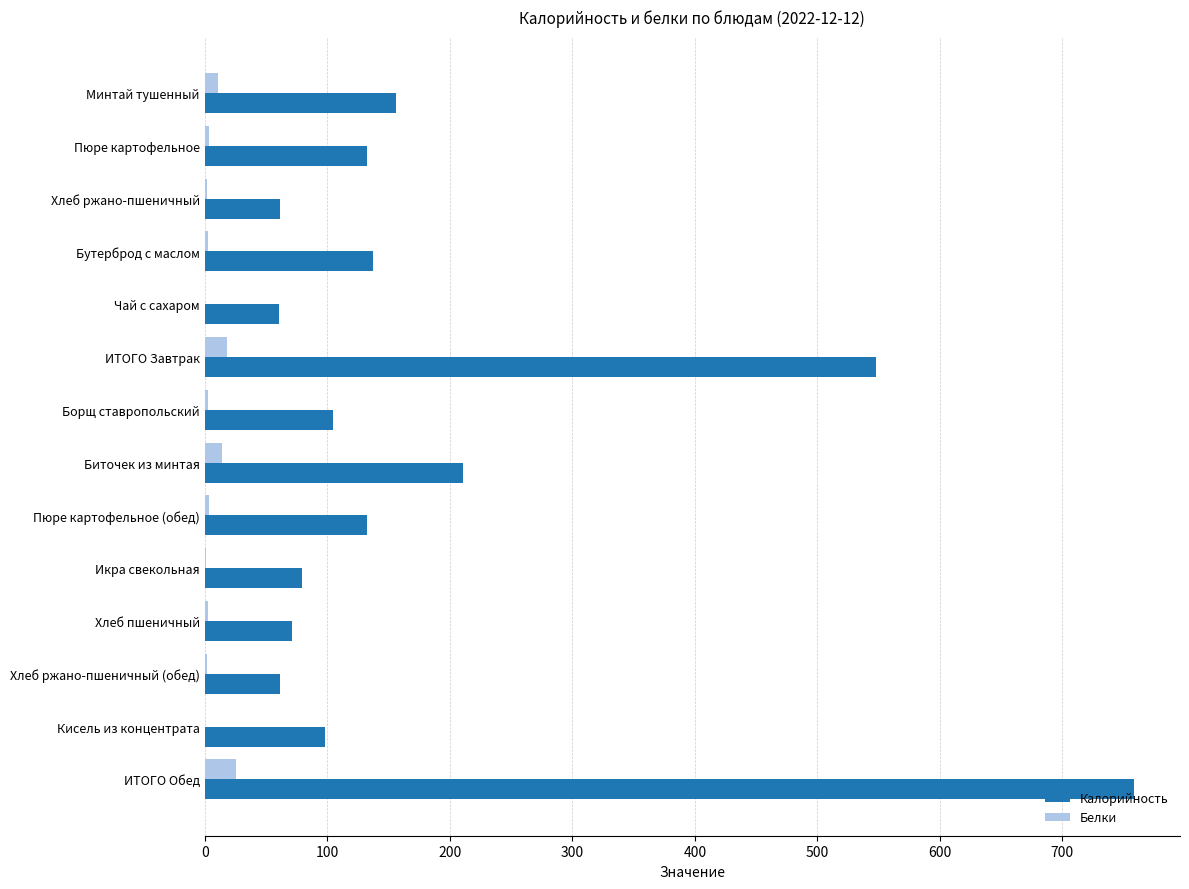

Which series has the largest total across all categories?

Калорийность